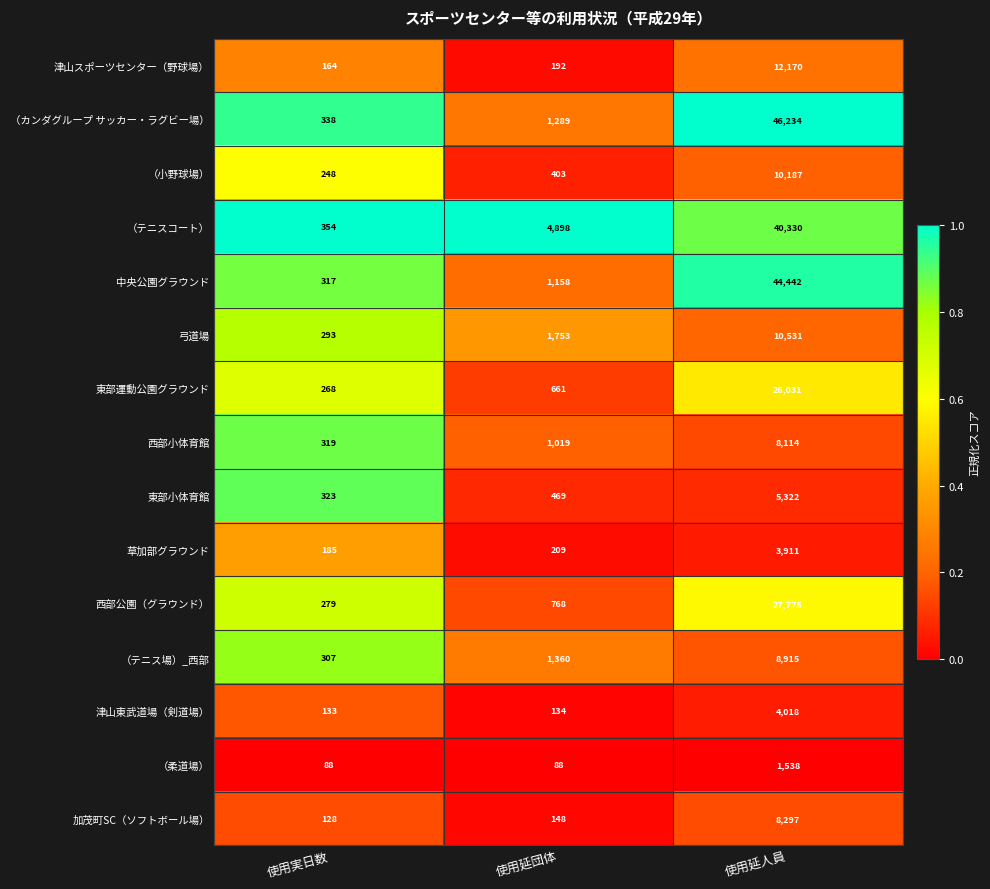

Is it true that 加茂町SC（ソフトボール場） equals 148 at 使用延団体?

True